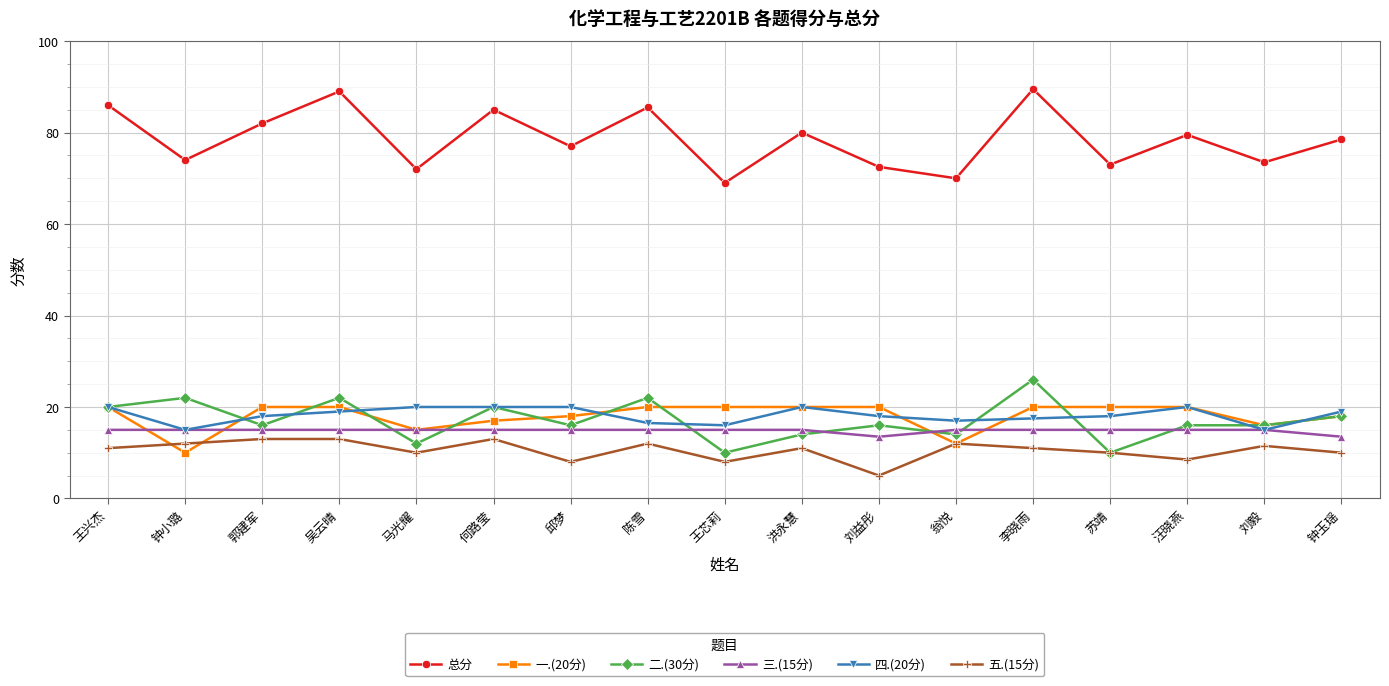

Does the chart have visible grid lines?

Yes